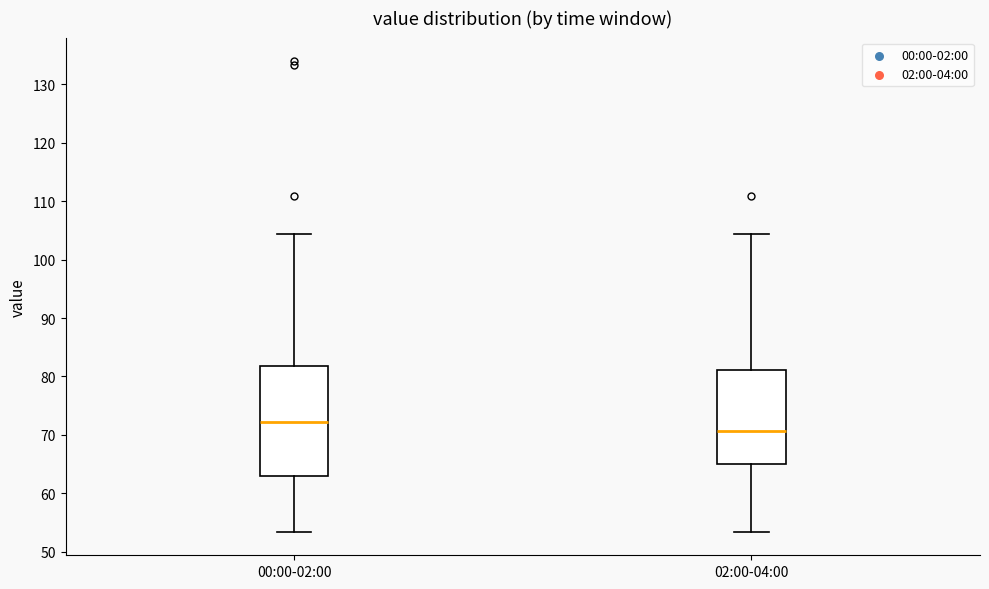

Reading left to right, transcribe this box plot: for each box, give where its median line is, the range the box spans, and where its two whiskers end, as read against the y-axis. The values are not printed on the chart, so give them approximately, as read against the axis.

00:00-02:00: median 72, box 63 to 82, whiskers 53 to 104
02:00-04:00: median 71, box 65 to 81, whiskers 53 to 104